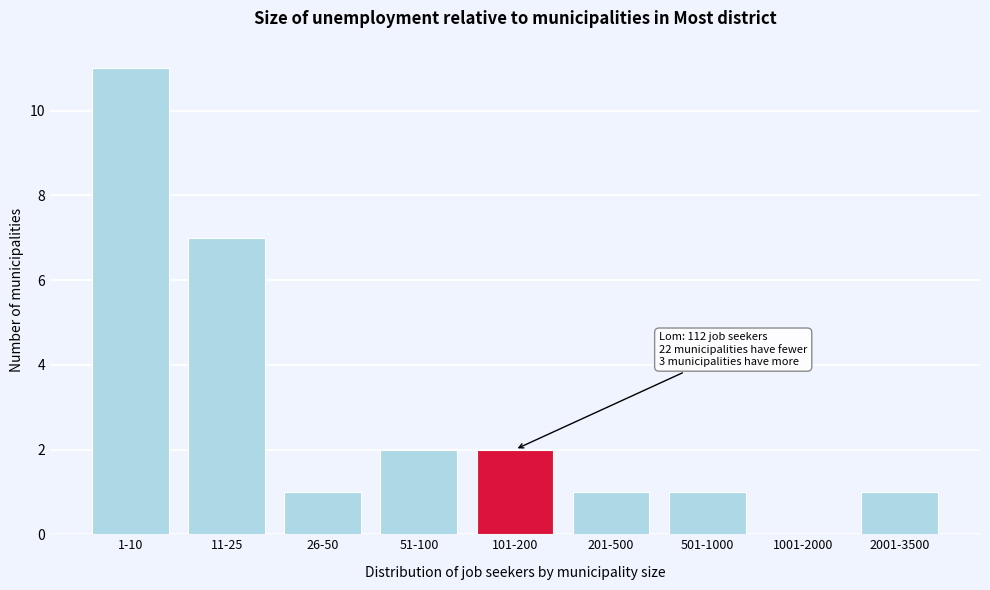

Reading right to left, list all the values displayed in this chart.

2001-3500=1	1001-2000=0	501-1000=1	201-500=1	101-200=2	51-100=2	26-50=1	11-25=7	1-10=11